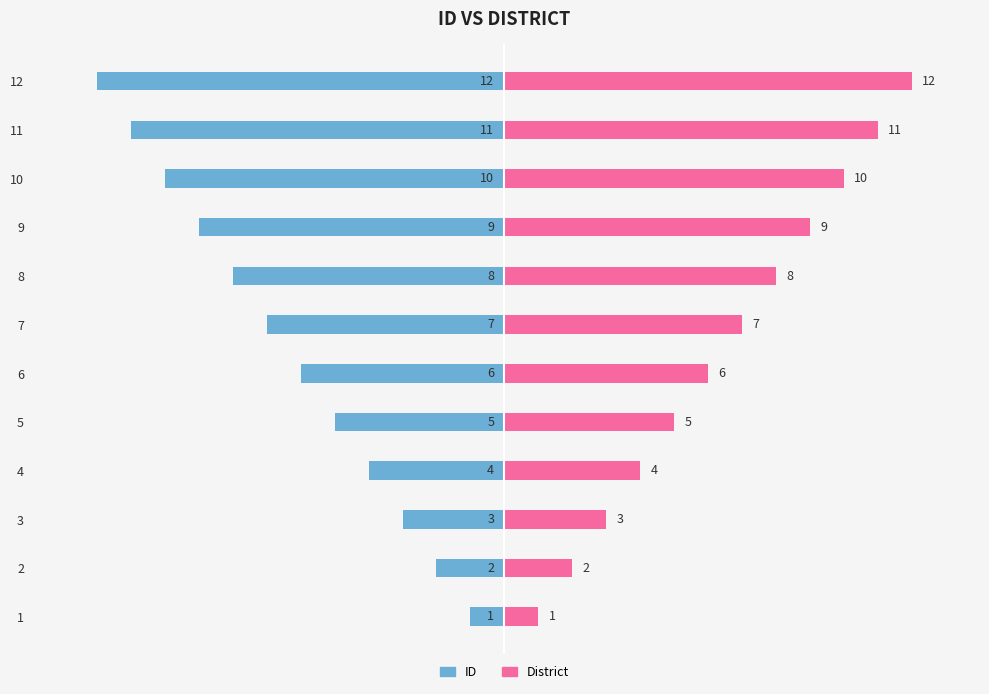

What is the sum of all ID values?

-78